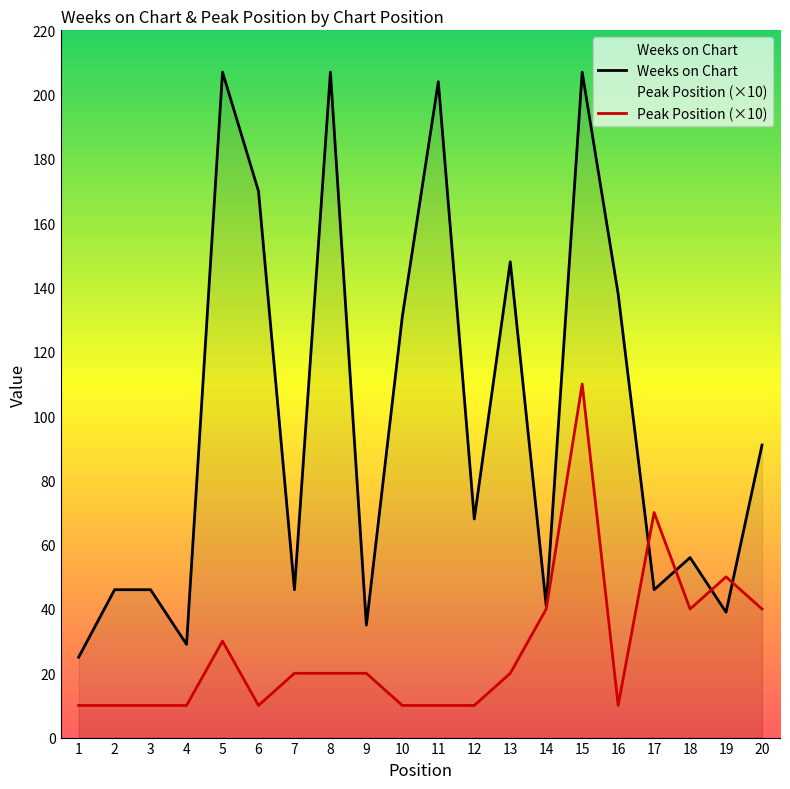

Reading left to right, what are all the values shown in this chart?

Weeks on Chart: 1=25	2=46	3=46	4=29	5=207	6=170	7=46	8=207	9=35	10=131	11=204	12=68	13=148	14=41	15=207	16=138	17=46	18=56	19=39	20=91
Peak Position: 1=10	2=10	3=10	4=10	5=30	6=10	7=20	8=20	9=20	10=10	11=10	12=10	13=20	14=40	15=110	16=10	17=70	18=40	19=50	20=40